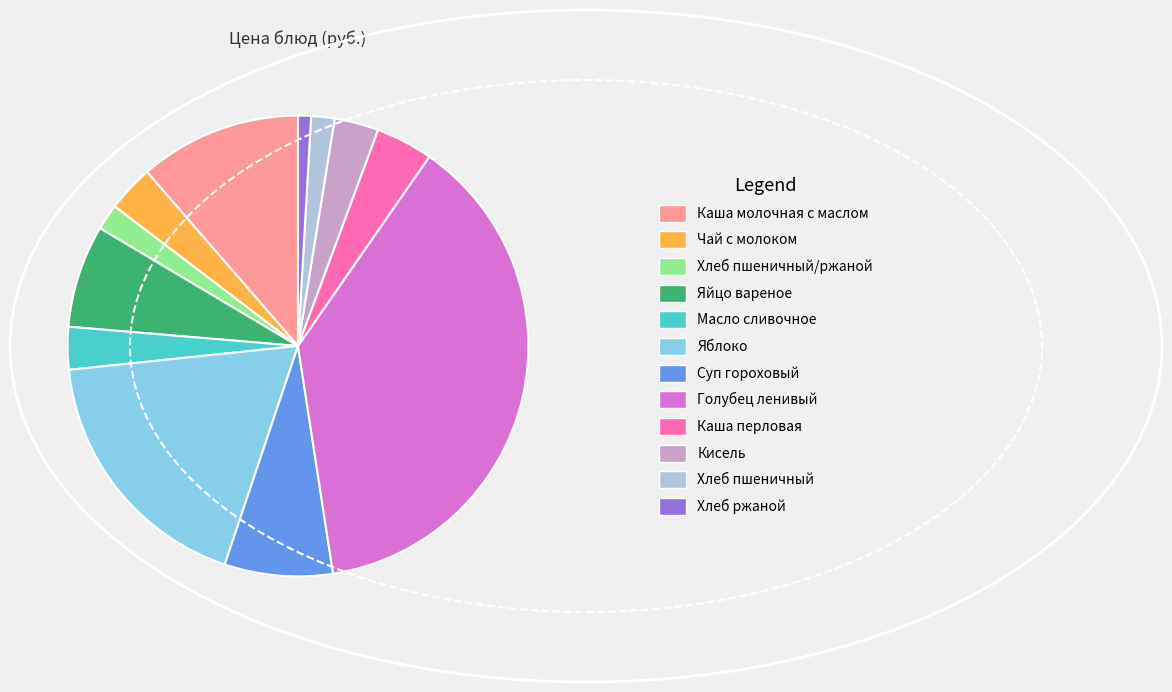

The Яйцо вареное slice represents 7% of the pie. True or false?

True